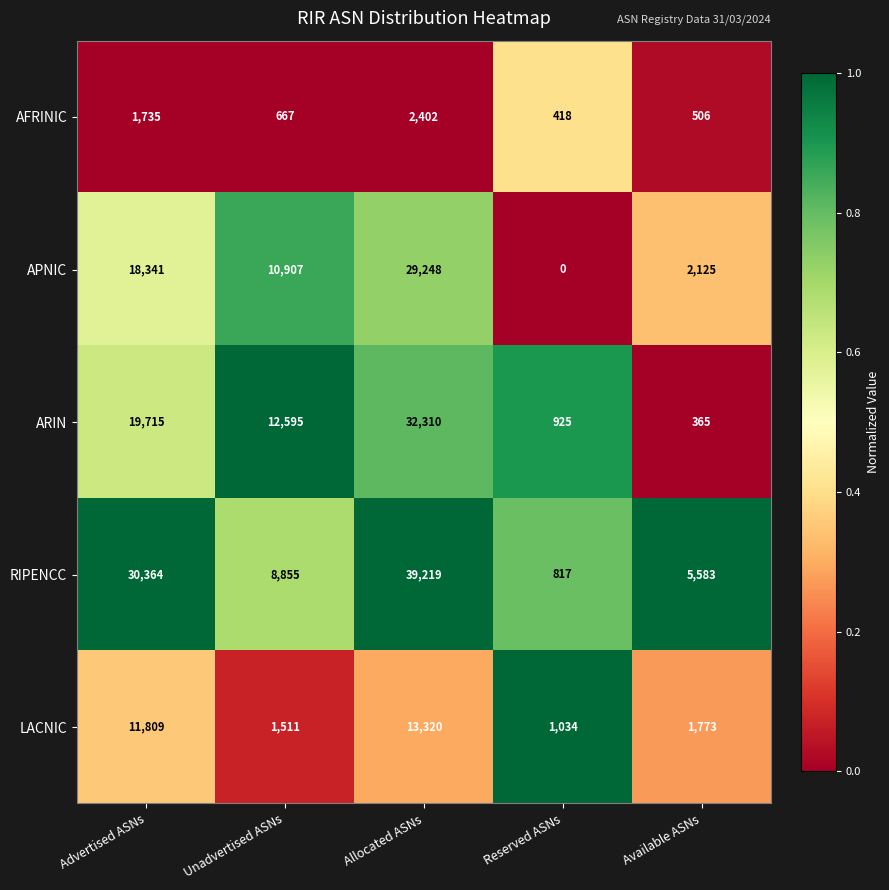

Which series has the largest total across all categories?

RIPENCC